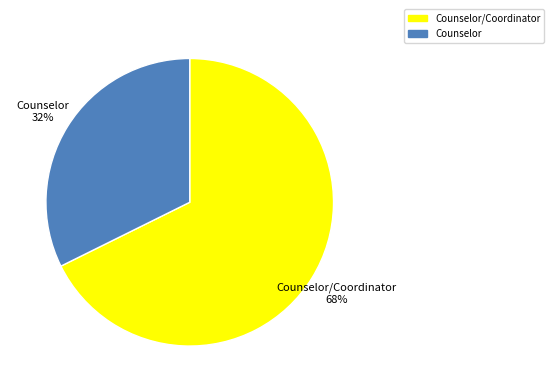

Rank the categories by value from highest to lowest.

Counselor/Coordinator, Counselor